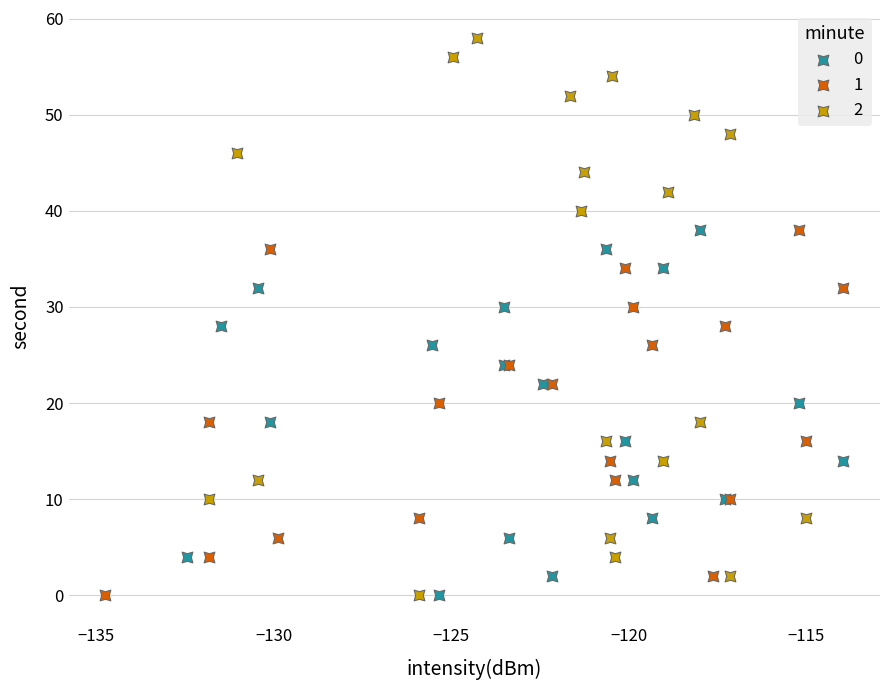

Which series has the widest spread of Y values?

2